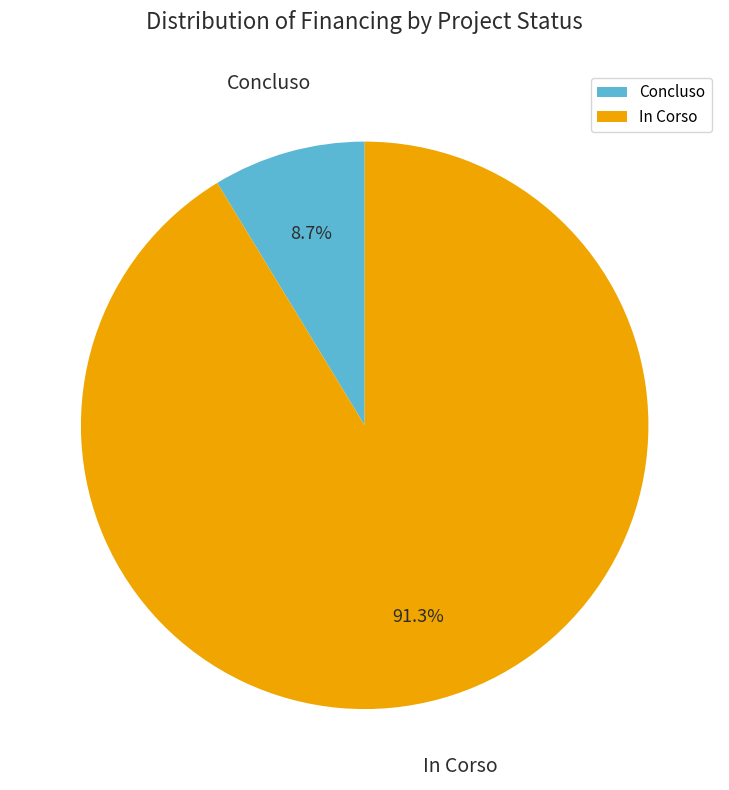

Which category has the biggest portion of the pie?

In Corso